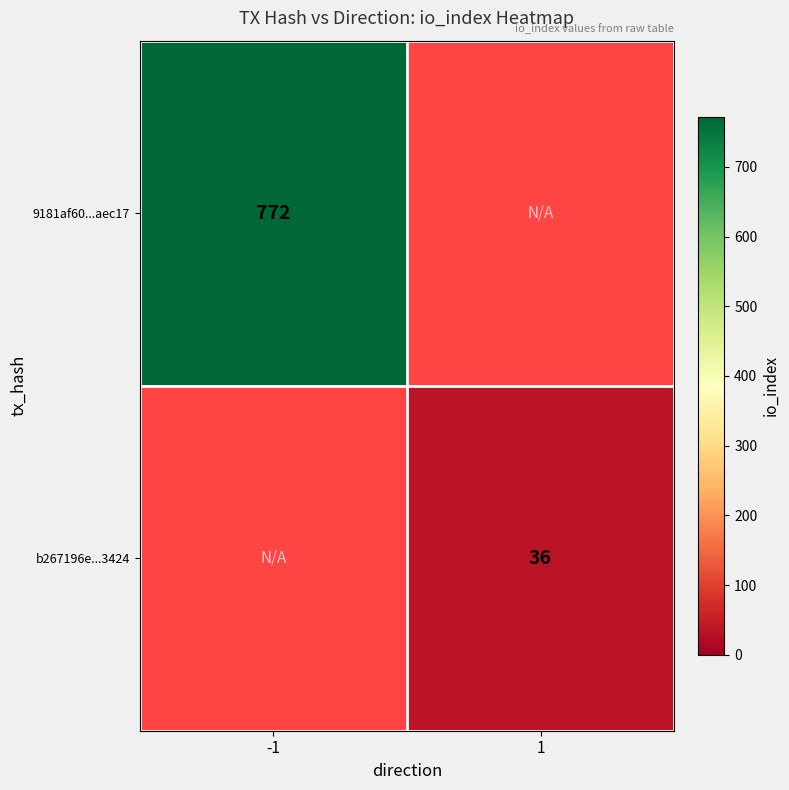

Is the value of 9181af60...aec17 at -1 greater than the value of b267196e...3424 at 1?

Yes